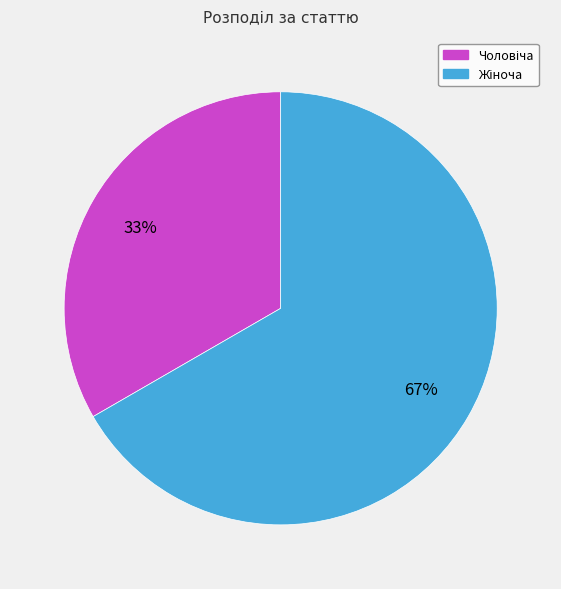

To the nearest percent, what is the average slice percentage?

50%